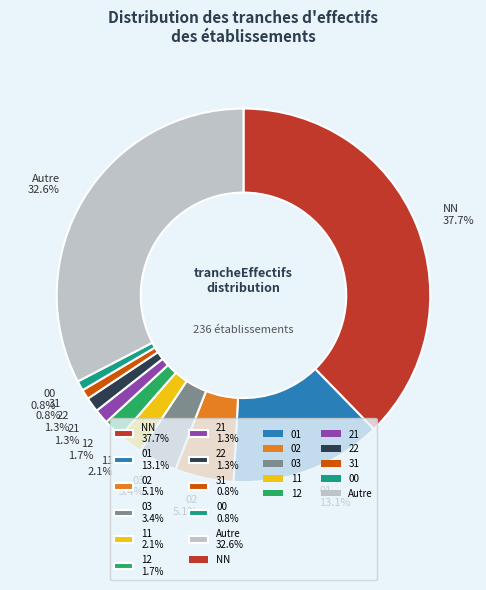

Does 12 1.7% account for over 50% of the chart?

No